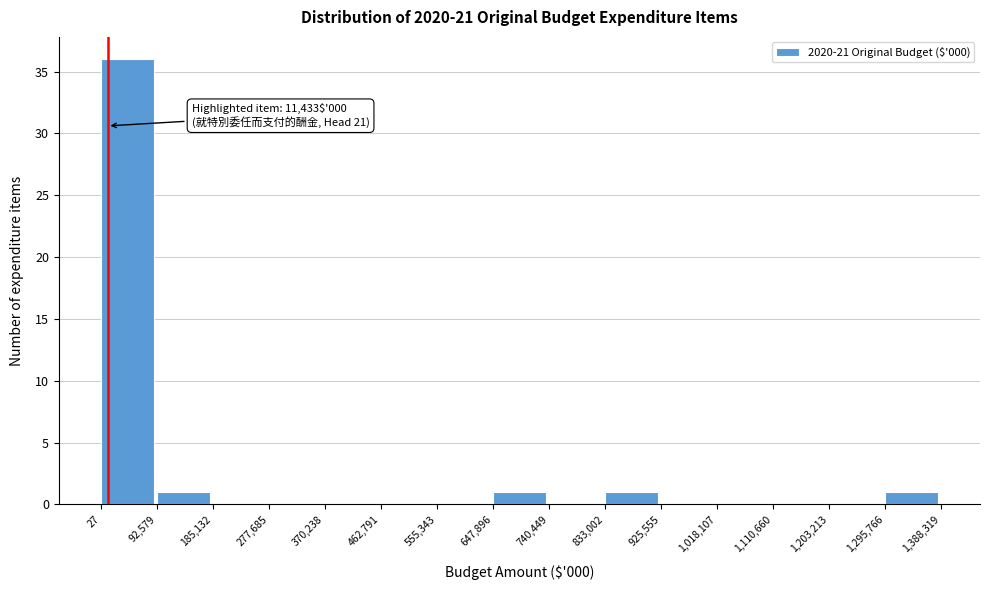

Which range on the x-axis has the tallest bar?

27 to 92,579